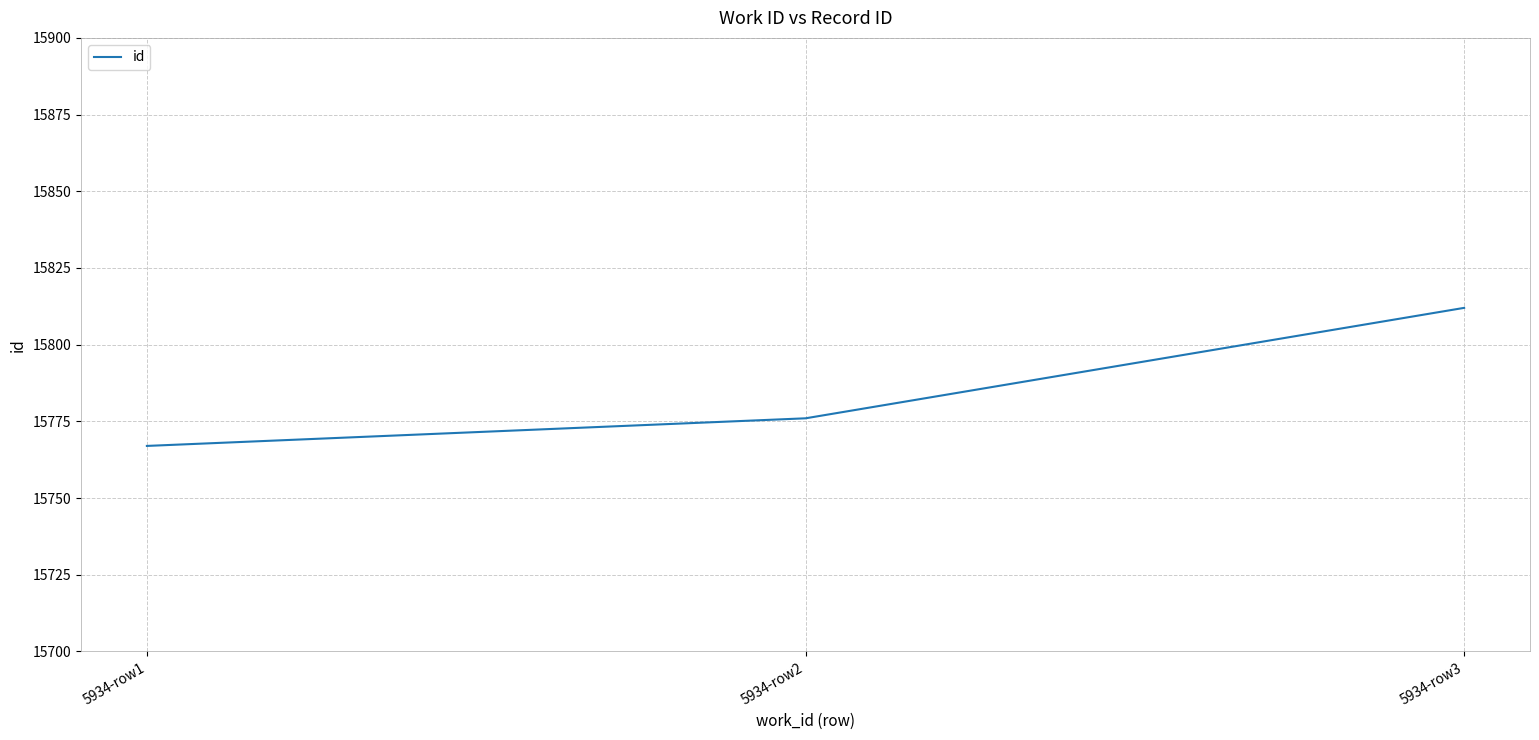

True or false: the data shows 15812 at 5934-row3.

True